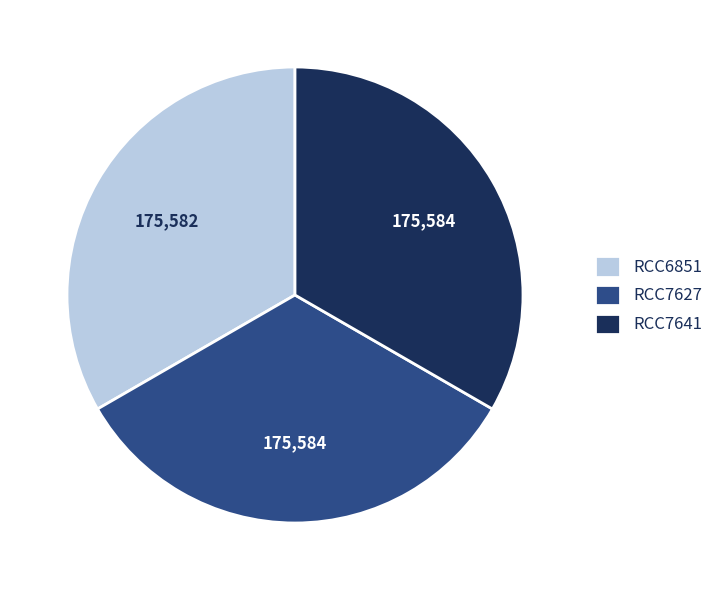

Does RCC6851 account for over 50% of the chart?

No